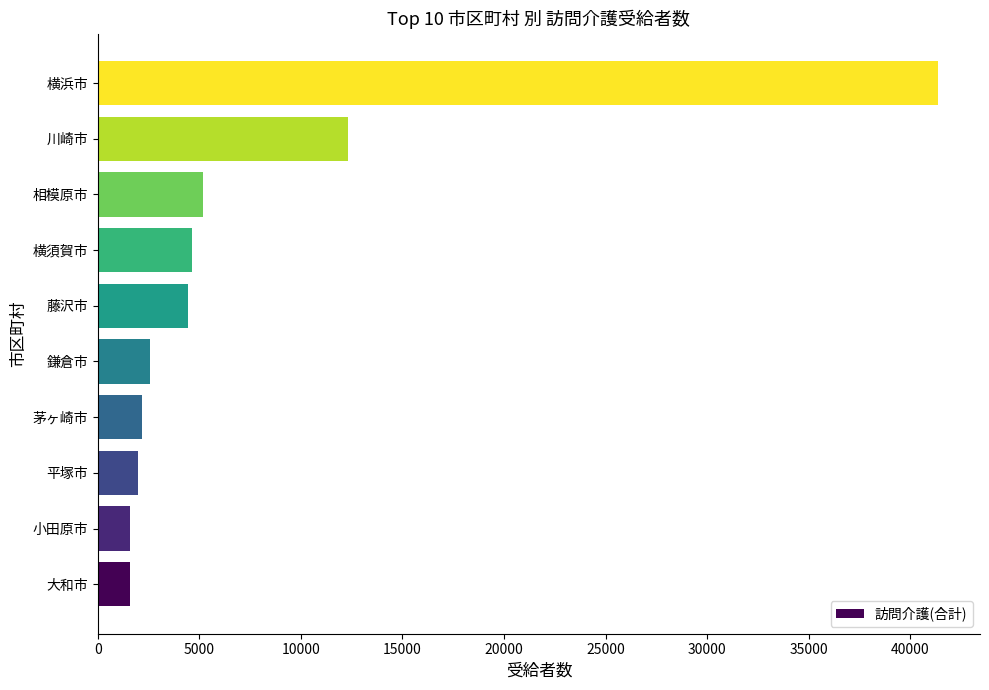

Which has a higher value, 横須賀市 or 茅ヶ崎市?

横須賀市